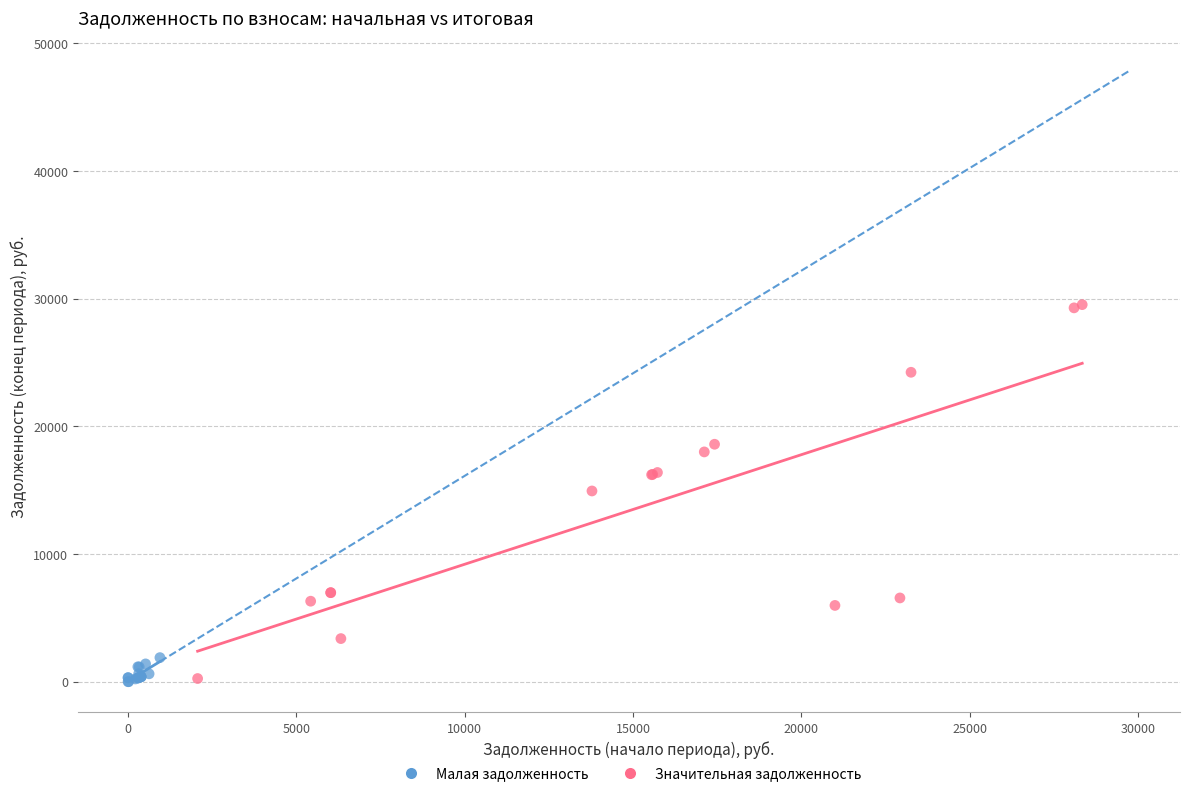

Which series has the widest spread of Y values?

Значительная задолженность